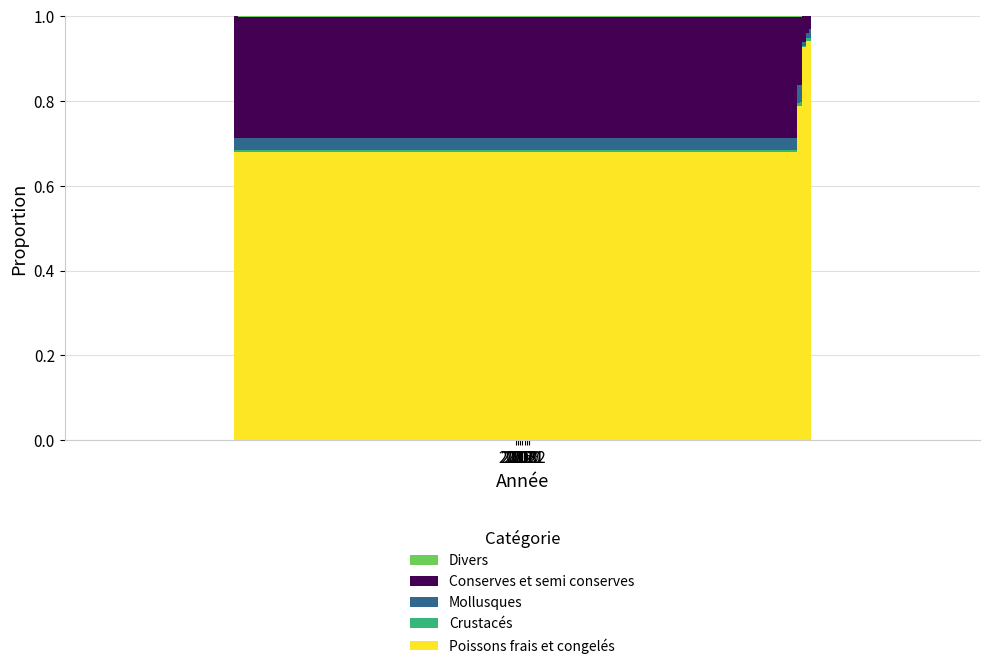

Which category has the highest value in the Poissons frais et congelés series?

2021